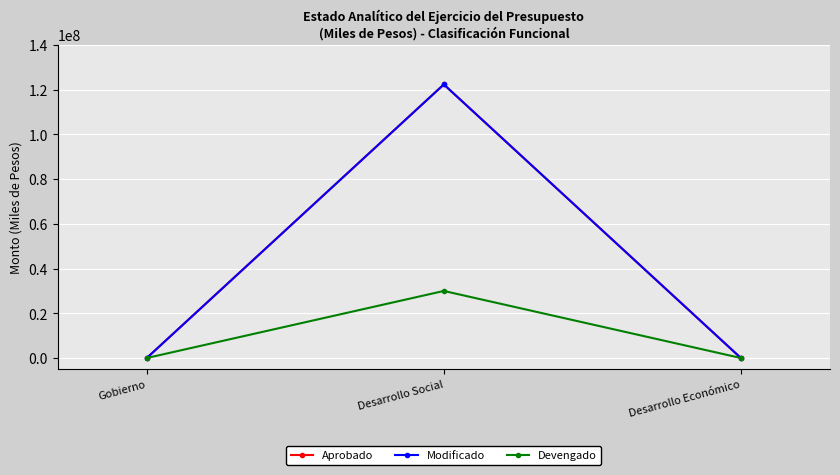

What is the label of the 3rd point from the left?

Desarrollo Económico